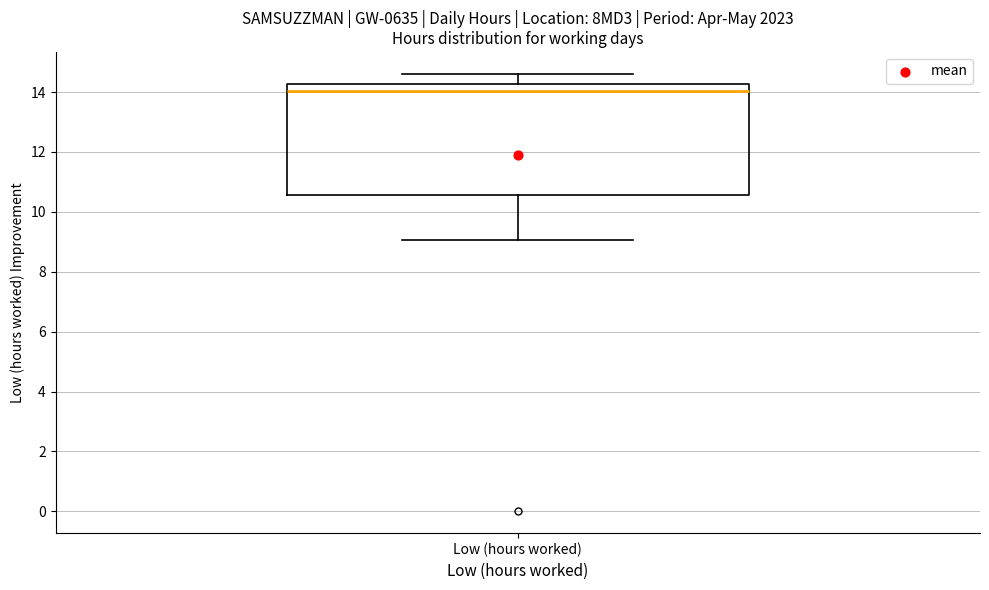

Where does the upper whisker of the box for Low (hours worked) end on the y-axis? The values are not printed on the chart, so give them approximately, as read against the axis.

14.6